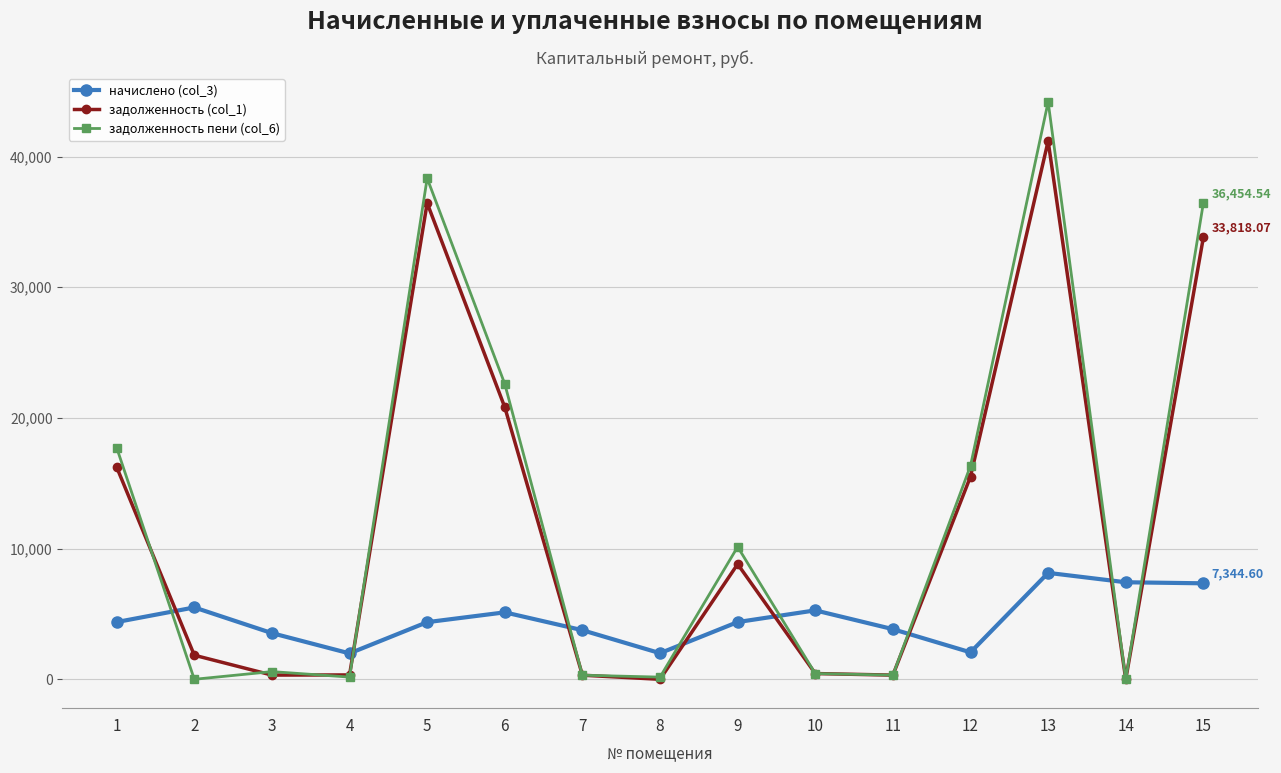

Between 6 and 12, which series saw the biggest shift?

задолженность пени (col_6)